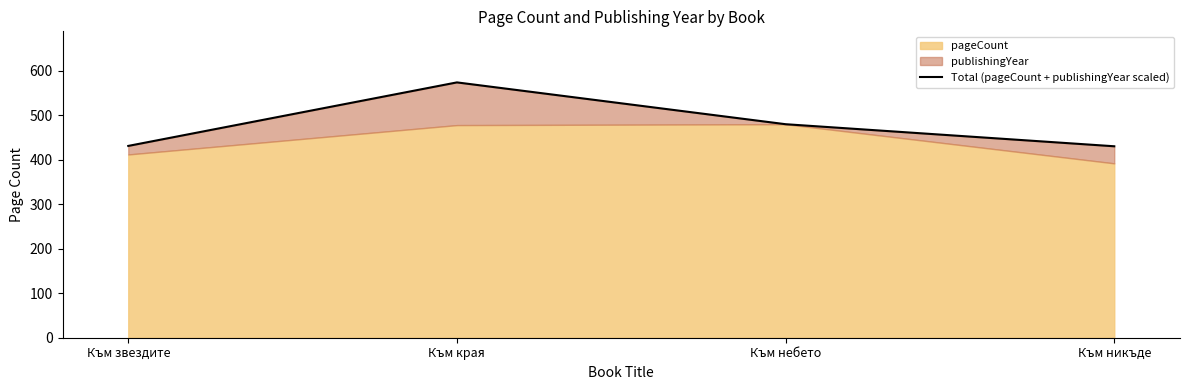

Where is the first local maximum?

Към края